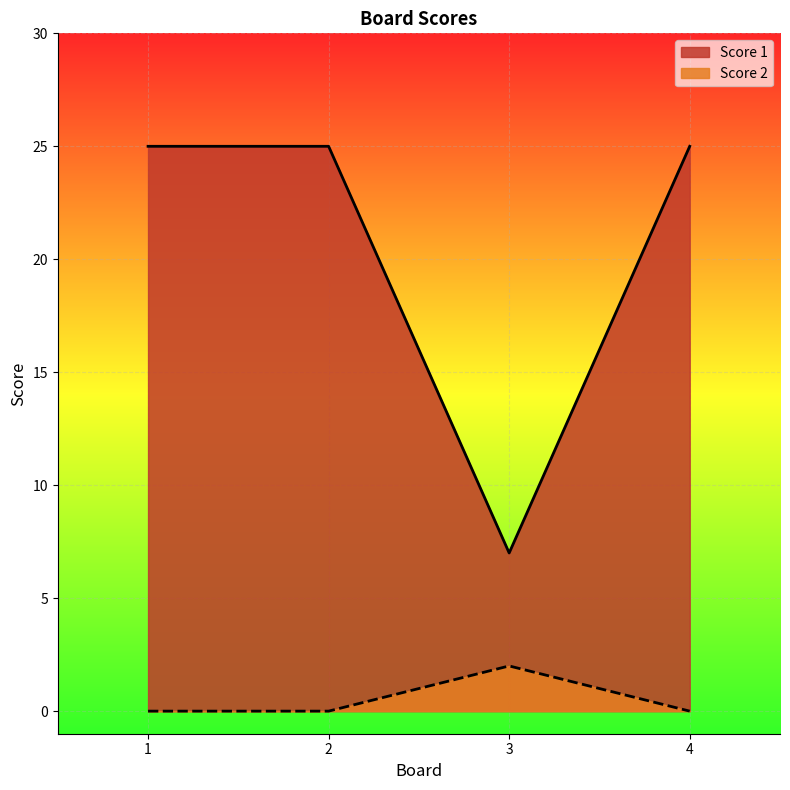

How many lines are shown in the chart?

2